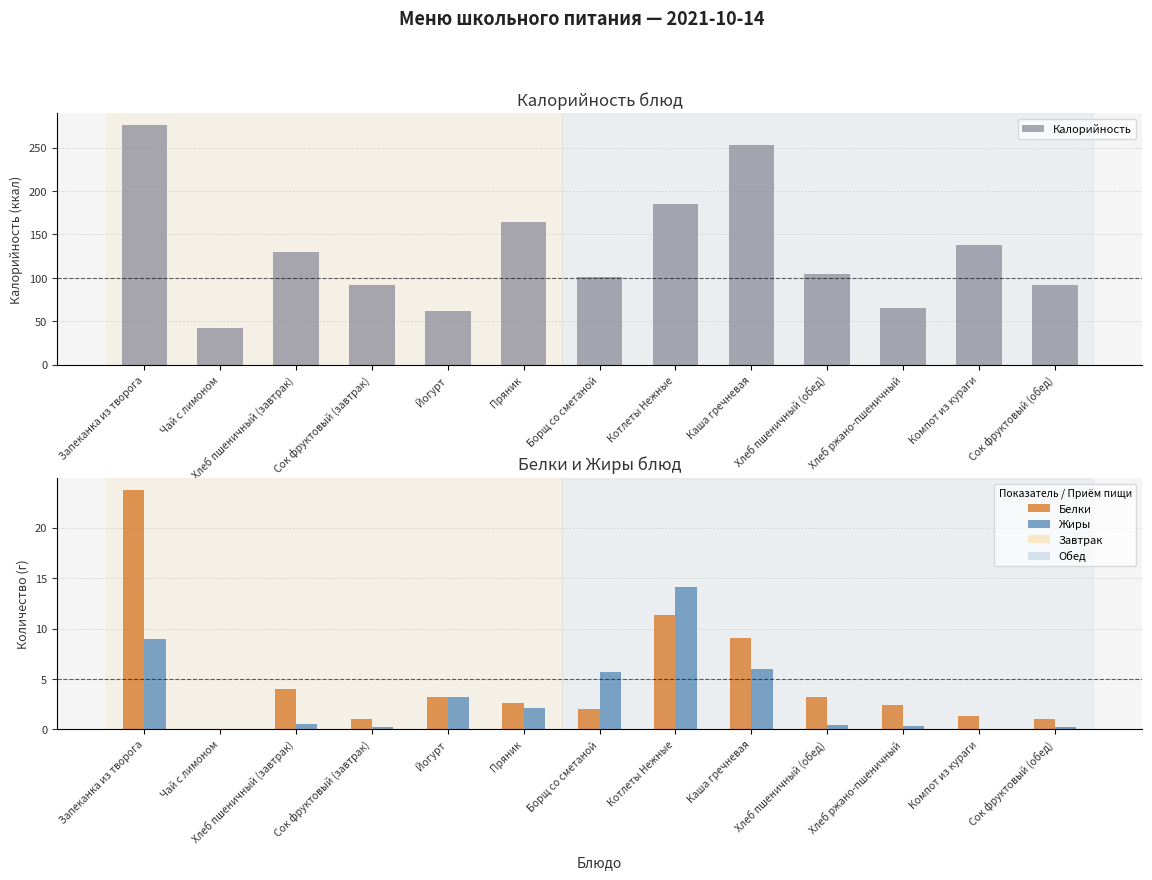

How many bars are there in total?

39